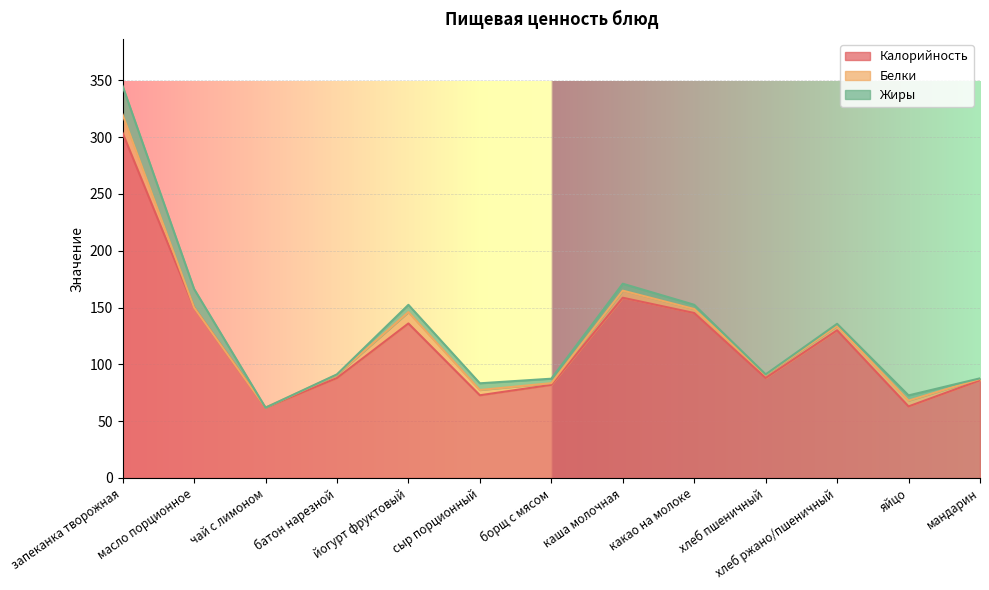

Reading left to right, extract all data points from this chart.

Калорийность: запеканка творожная=303.7	масло порционное=150.0	чай с лимоном=61.9	батон нарезной=88.0	йогурт фруктовый=136.0	сыр порционный=72.8	борщ с мясом=82.0	каша молочная=158.6	какао на молоке=145.2	хлеб пшеничный=88.0	хлеб ржано/пшеничный=130.0	яйцо=63.0	мандарин=86.0
Белки: запеканка творожная=16.1	масло порционное=0.0	чай с лимоном=0.0	батон нарезной=2.8	йогурт фруктовый=10.0	сыр порционный=4.6	борщ с мясом=1.4	каша молочная=6.2	какао на молоке=3.5	хлеб пшеничный=2.8	хлеб ржано/пшеничный=3.8	яйцо=5.1	мандарин=1.2
Жиры: запеканка творожная=25.1	масло порционное=16.4	чай с лимоном=0.0	батон нарезной=0.4	йогурт фруктовый=6.4	сыр порционный=5.9	борщ с мясом=3.9	каша молочная=6.1	какао на молоке=3.7	хлеб пшеничный=0.4	хлеб ржано/пшеничный=1.9	яйцо=4.6	мандарин=0.5